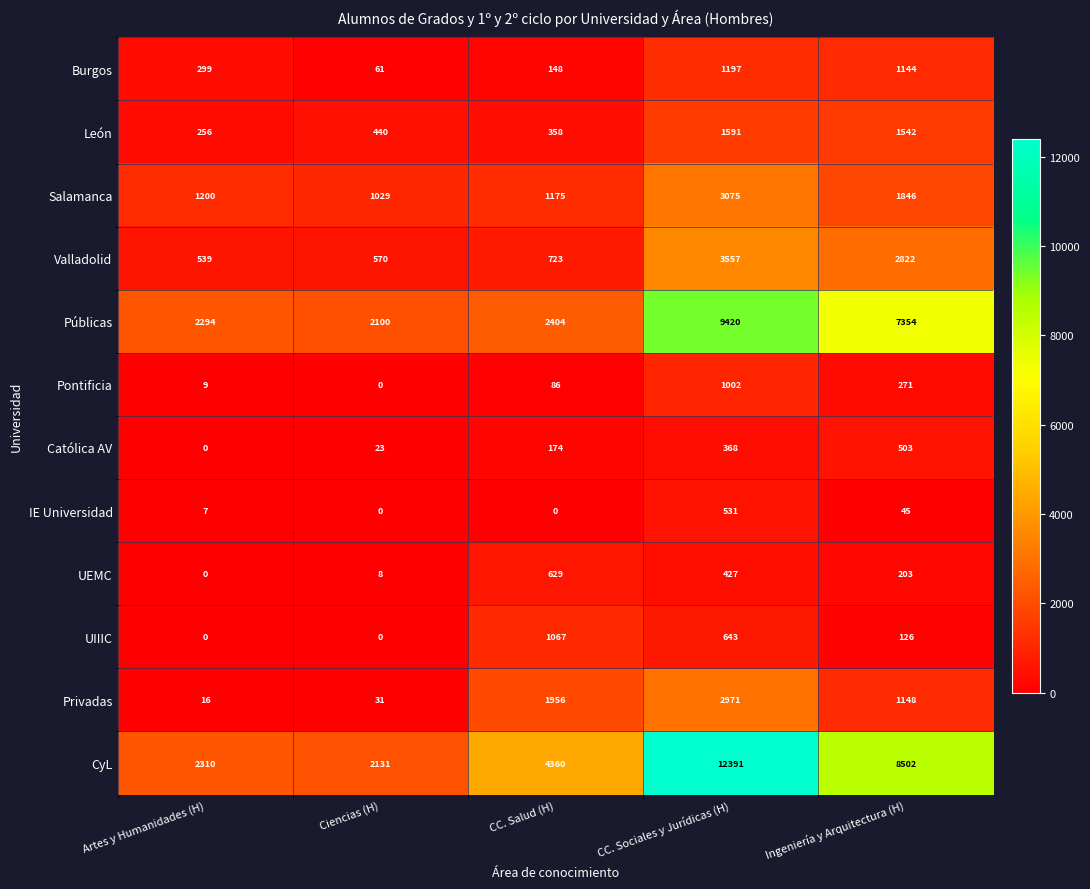

List the series in order of their peak value, highest first.

CyL, Públicas, Valladolid, Salamanca, Privadas, León, Burgos, UIIIC, Pontificia, UEMC, IE Universidad, Católica AV